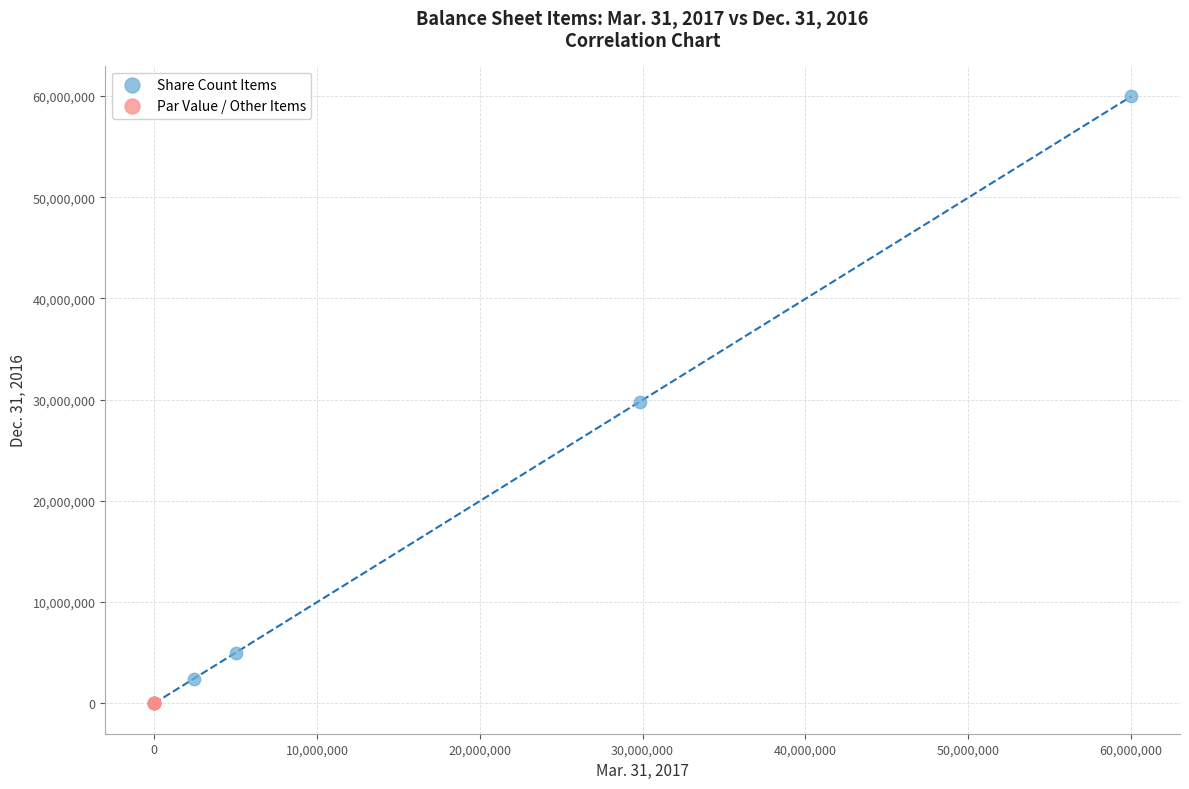

Which series contains the highest Y value?

Share Count Items